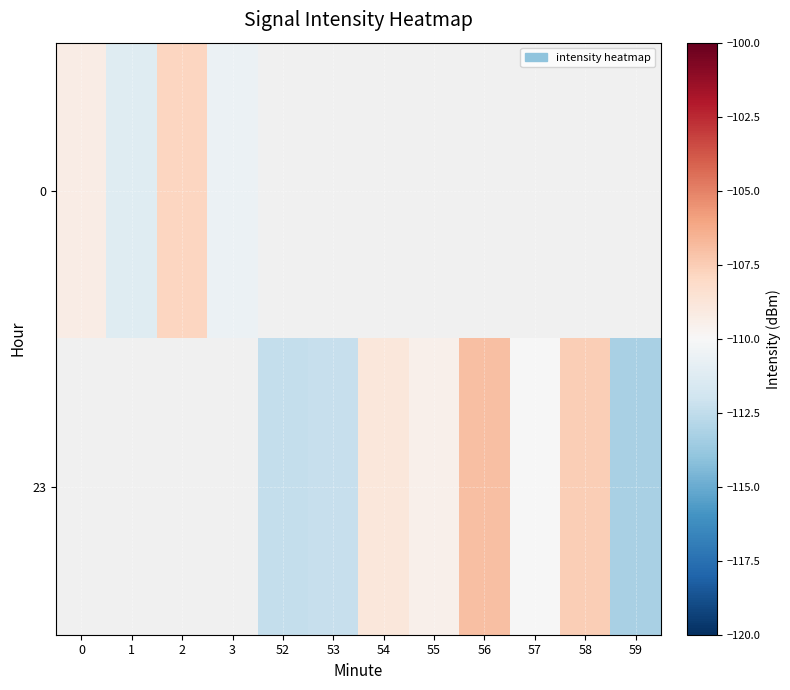

What is the greatest value displayed?

-107.0